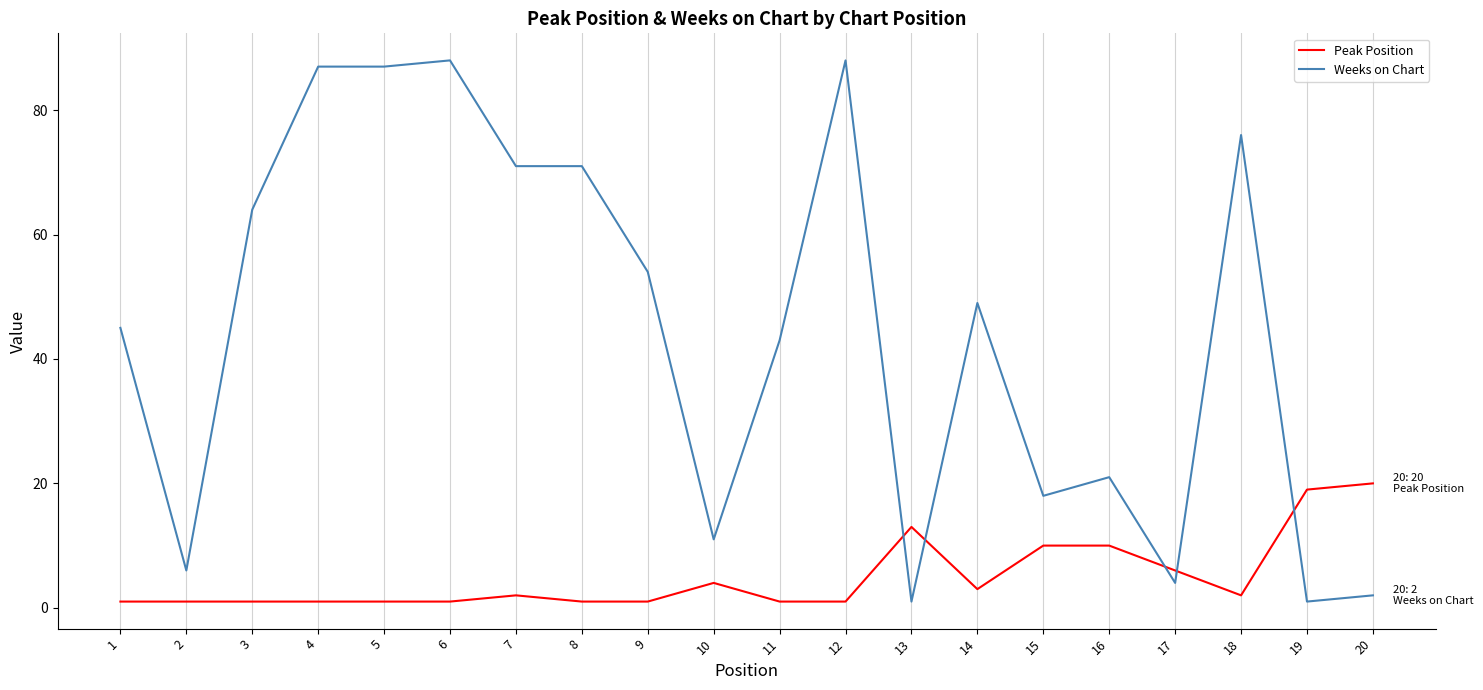

Rank the series by their maximum value, from lowest to highest.

Peak Position, Weeks on Chart